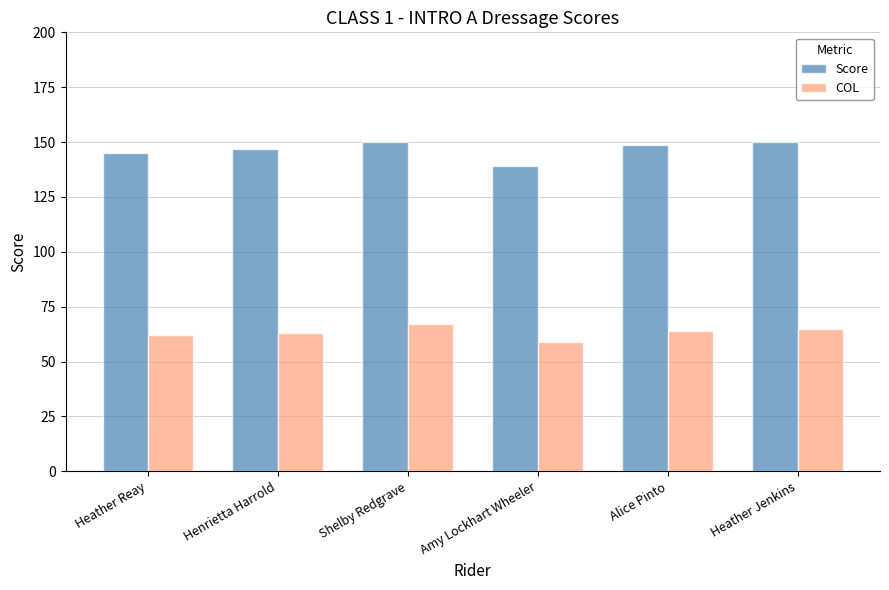

Which series changed the most between Henrietta Harrold and Shelby Redgrave?

COL